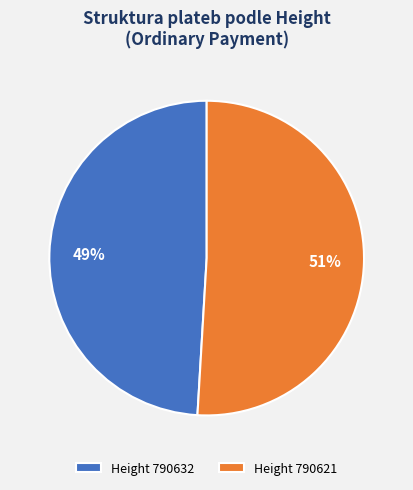

Is there any slice that represents more than half of the pie?

Yes